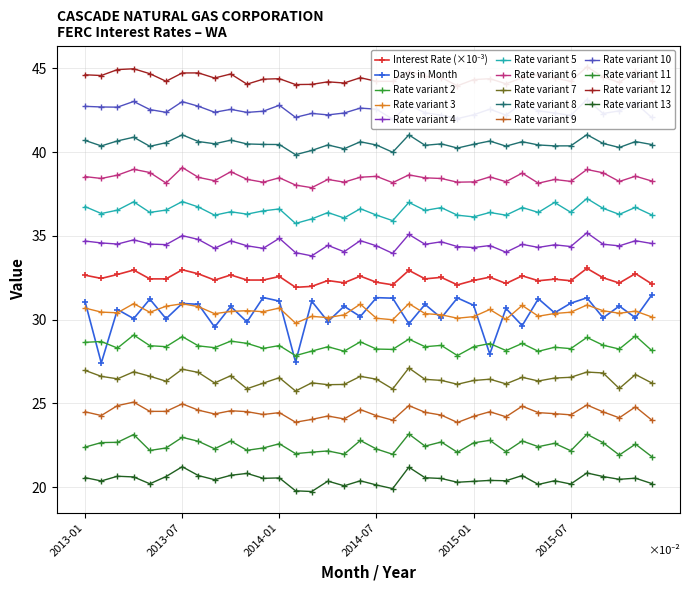

Which has a higher value, 2014-06 or 2014-05?

2014-06